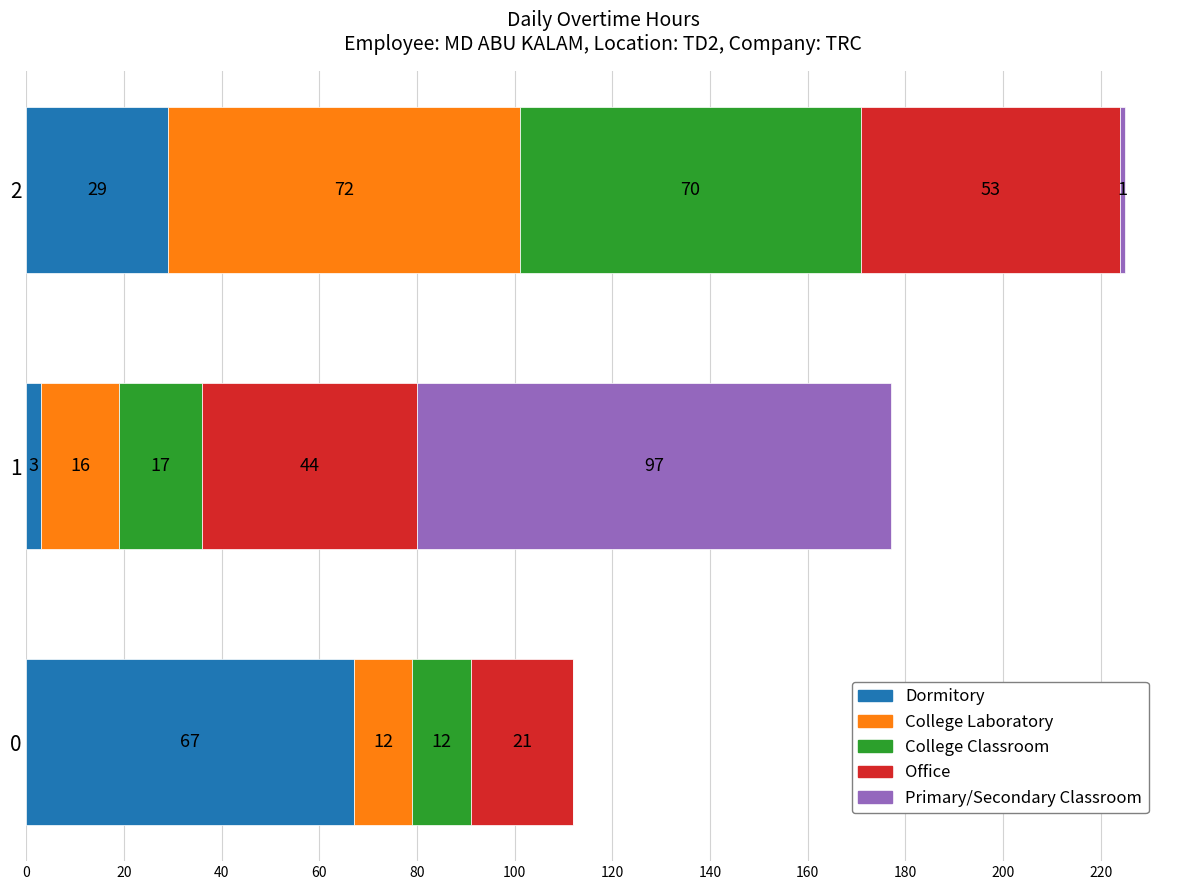

What is the total value across all series at 2?

225